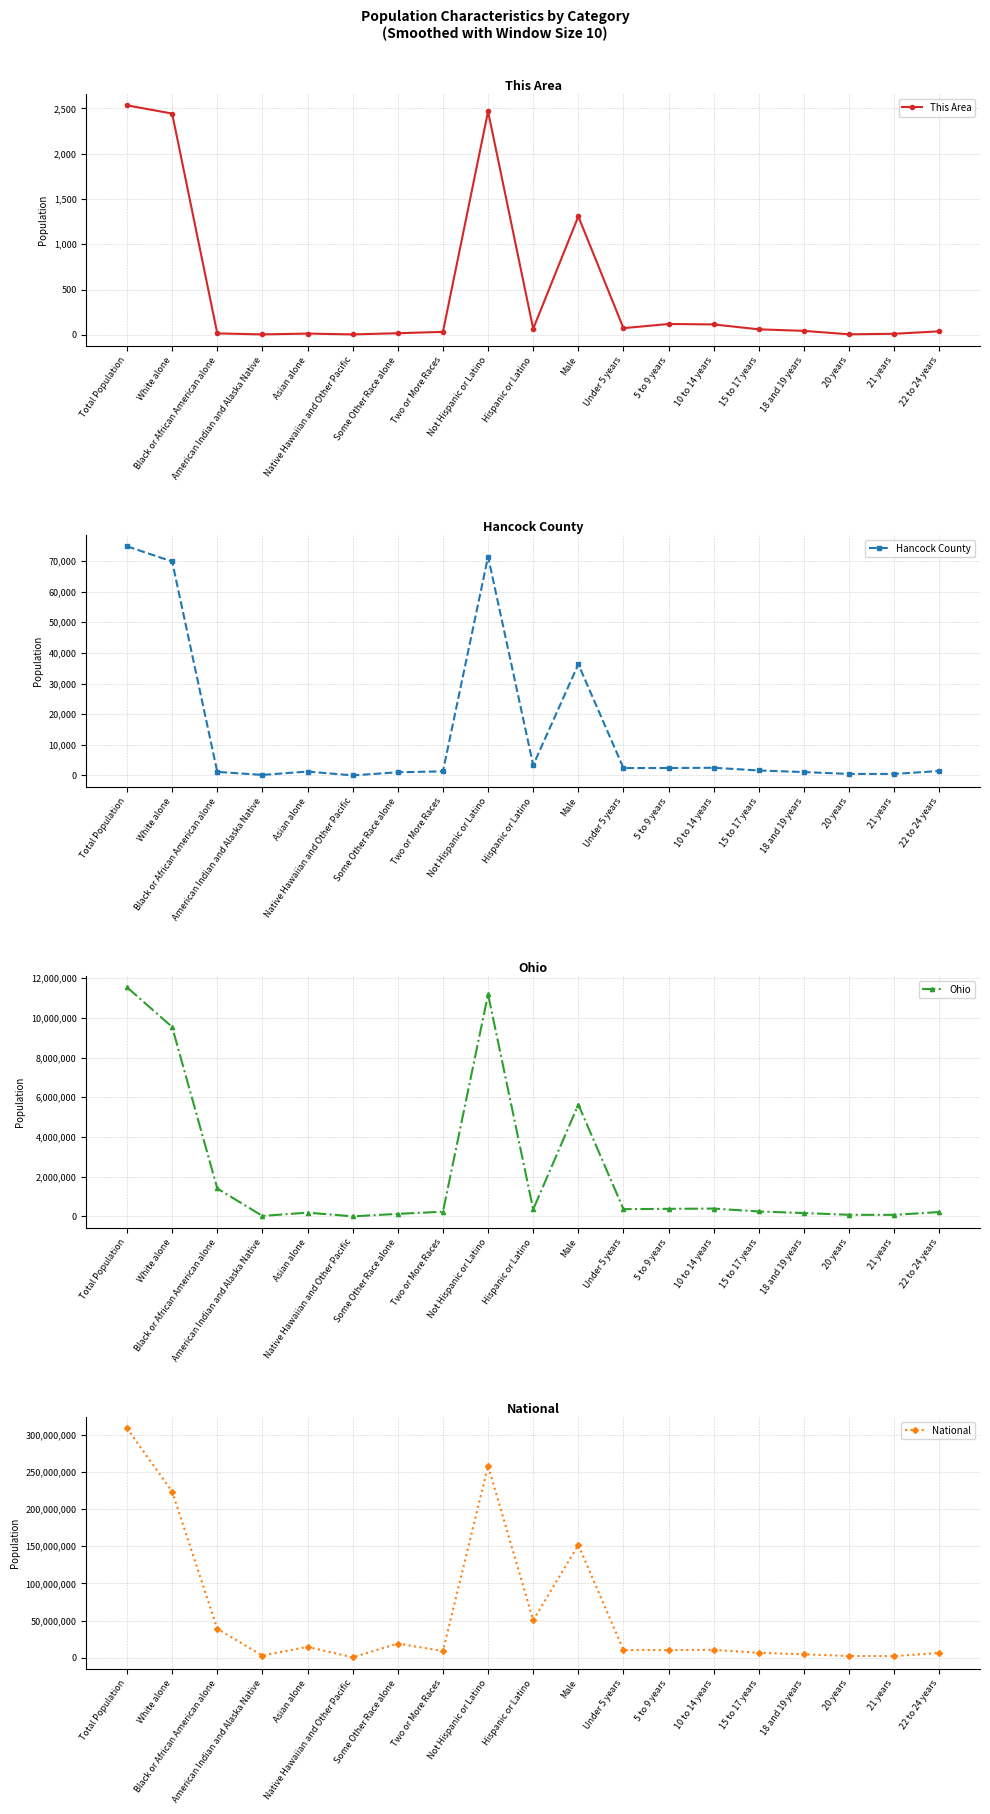

Where is the first local maximum for This Area?

Asian alone